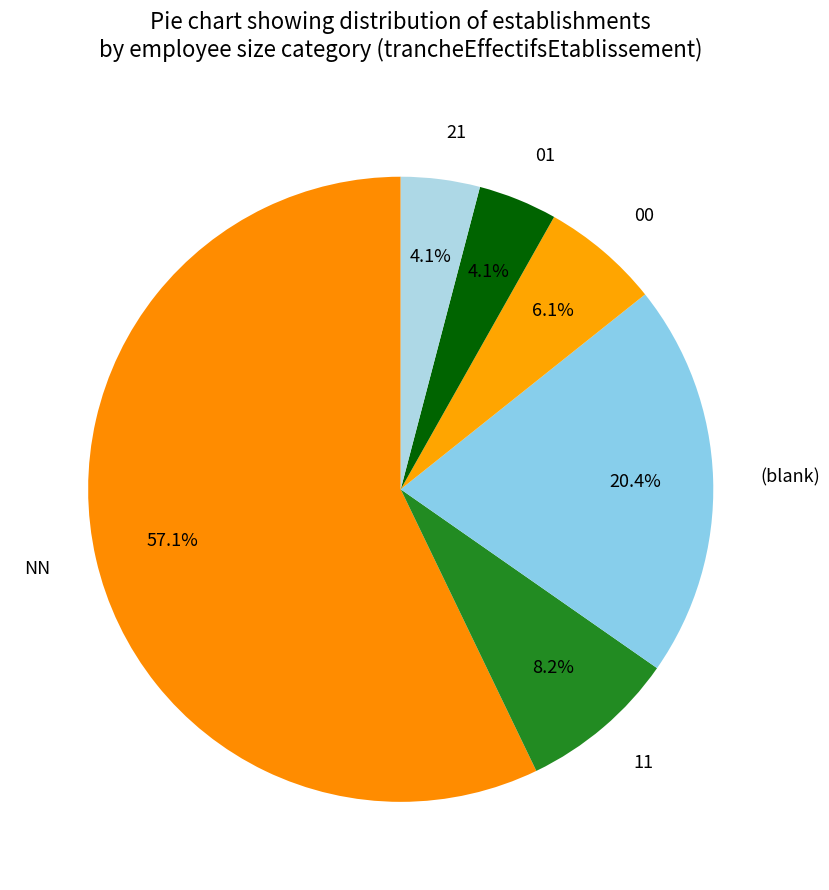

True or false: 00 accounts for 6% of the total.

True